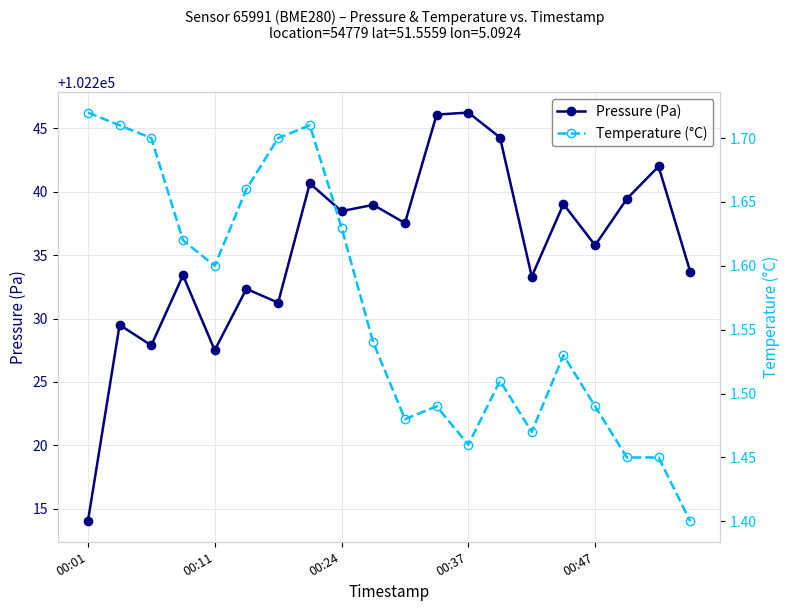

The value of Pressure (Pa) at 15 is 60574.2. True or false?

False